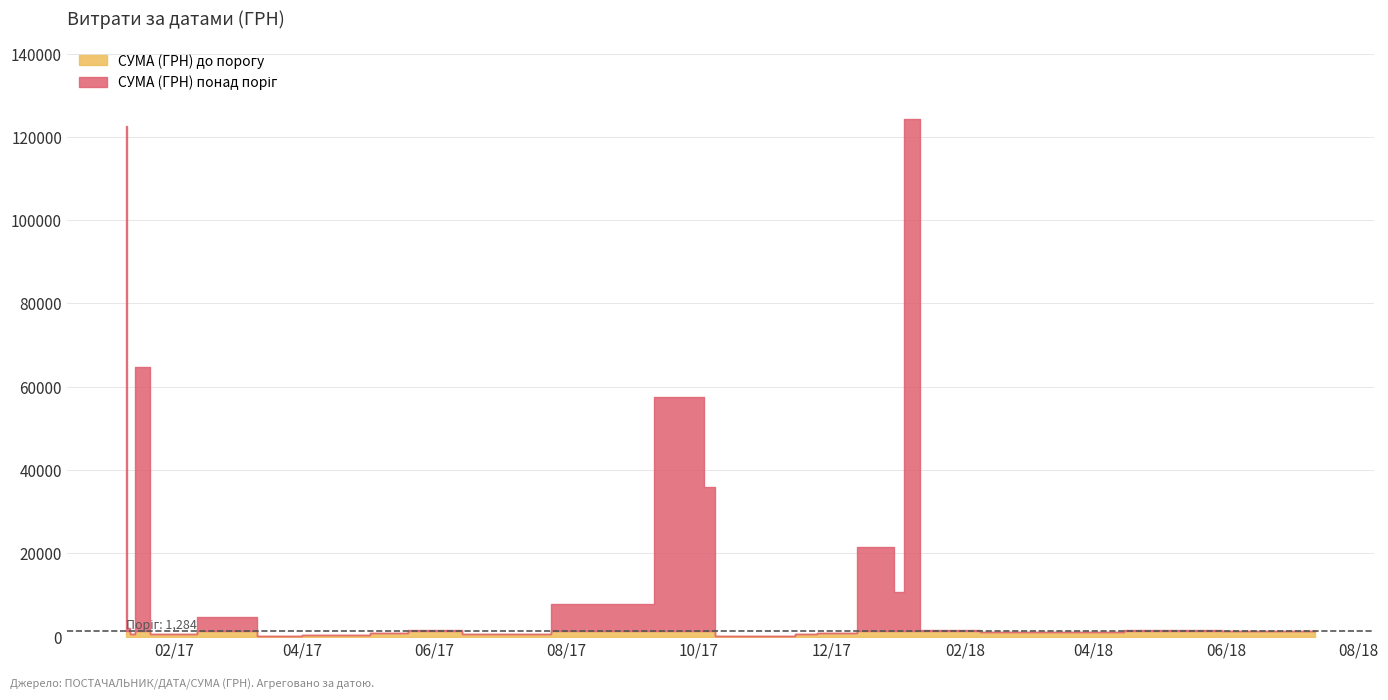

How many points are higher than both their immediate neighbors (excluding endpoints)?

12